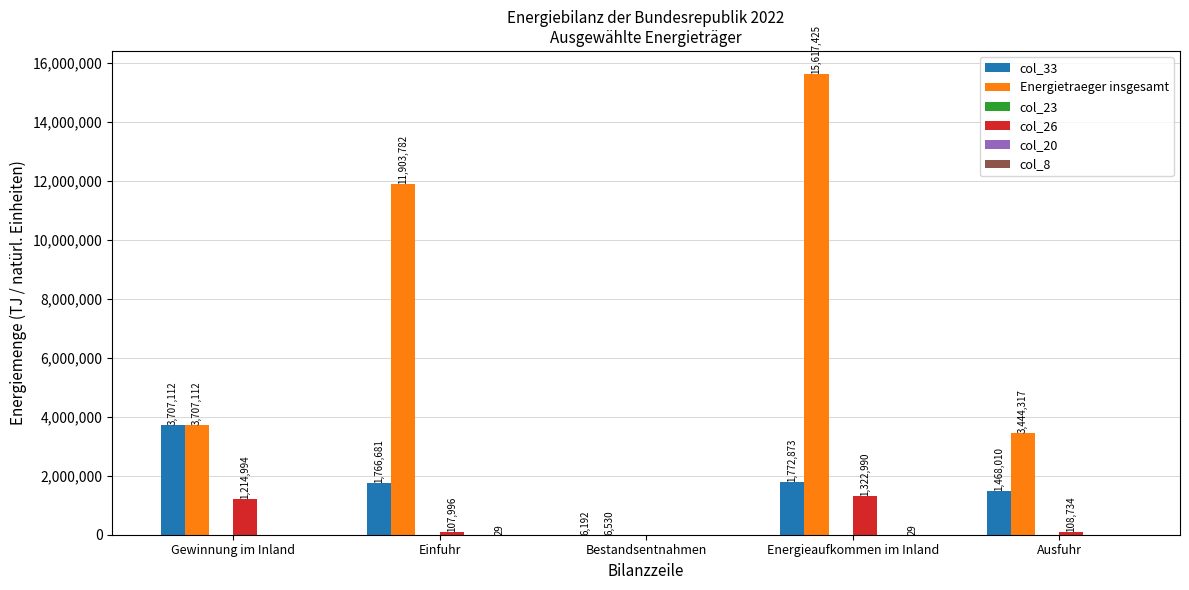

Rank the categories by Energietraeger insgesamt value from lowest to highest.

Bestandsentnahmen, Ausfuhr, Gewinnung im Inland, Einfuhr, Energieaufkommen im Inland